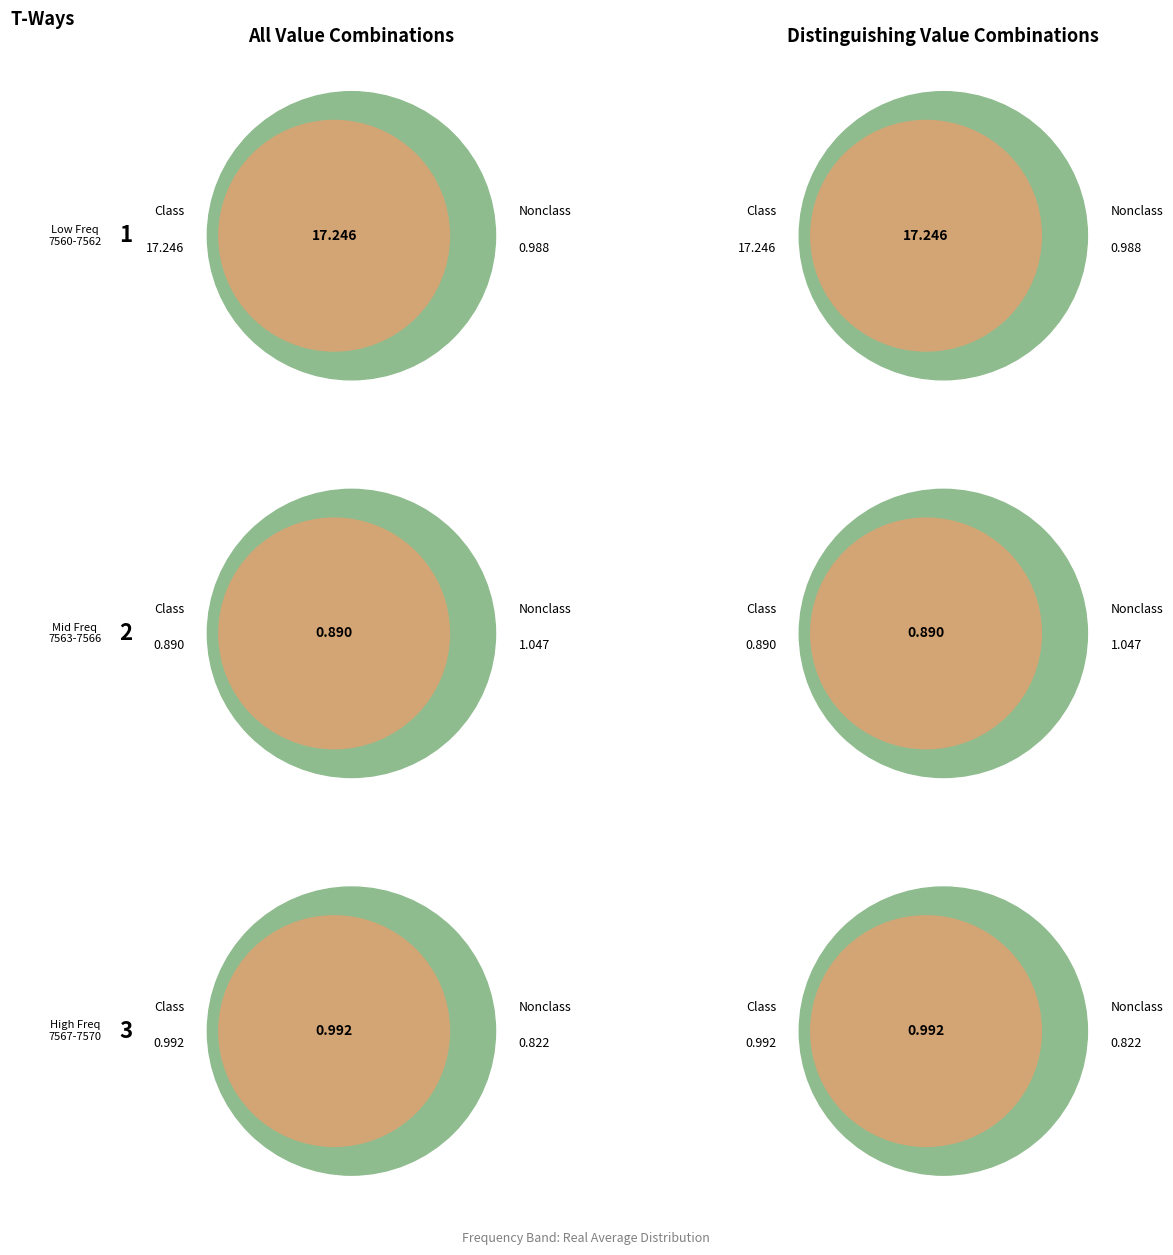

True or false: 7562.0 accounts for 3% of the total.

True